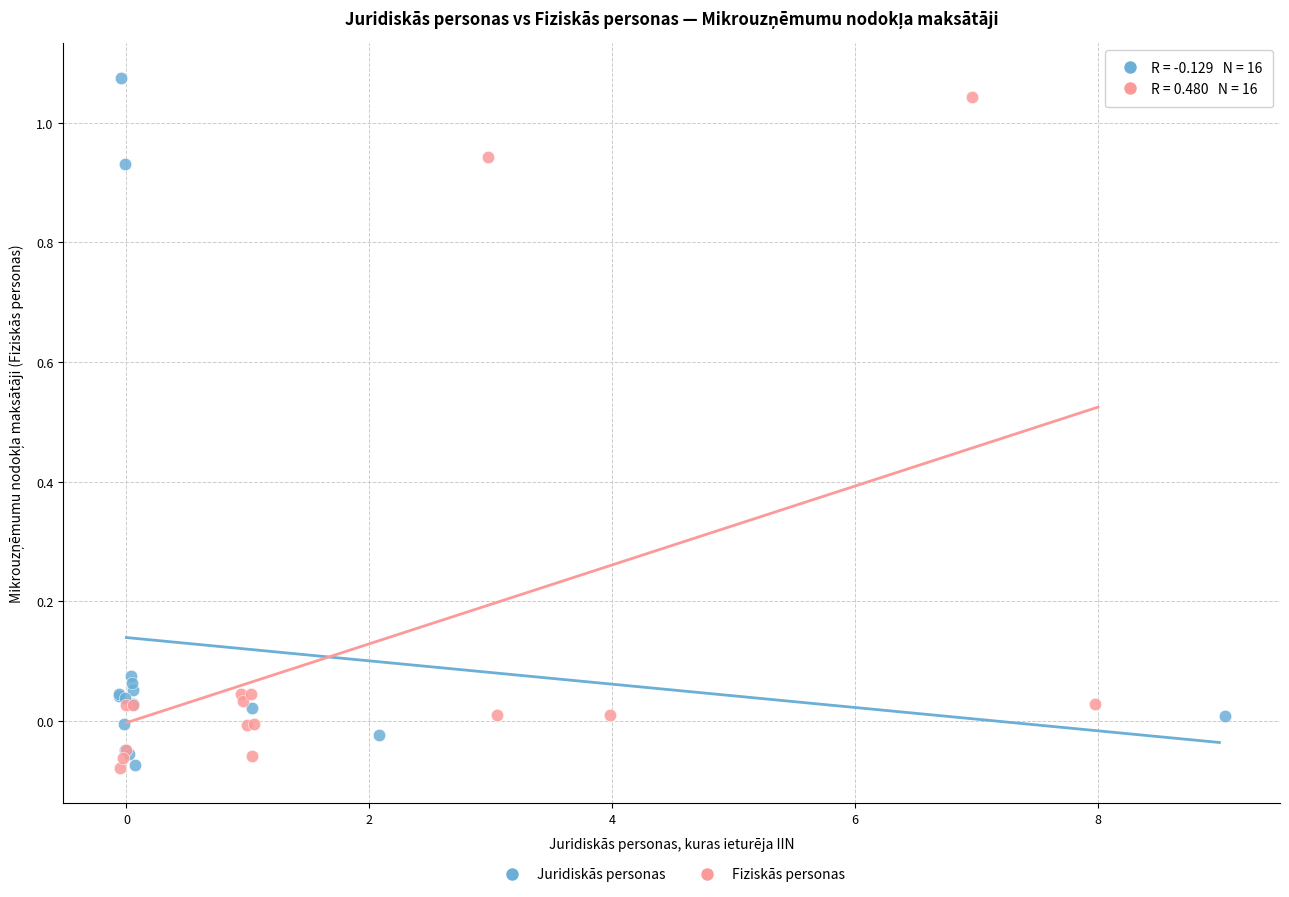

What are all the series names shown in the legend?

Juridiskās personas, Fiziskās personas